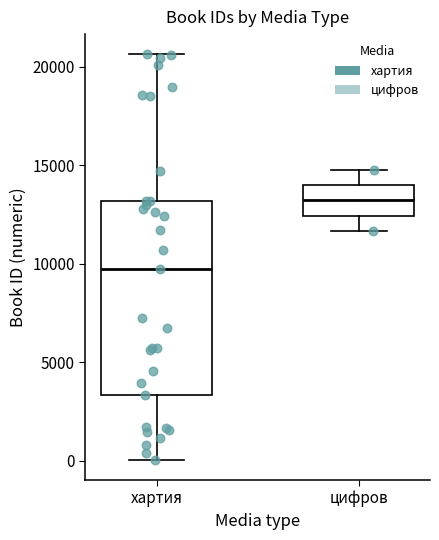

Reading left to right, transcribe this box plot: for each box, give where its median line is, the range the box spans, and where its two whiskers end, as read against the y-axis. The values are not printed on the chart, so give them approximately, as read against the axis.

хартия: median 9500, box 3500 to 13000, whiskers 0 to 20500
цифров: median 13000, box 12500 to 14000, whiskers 11500 to 15000